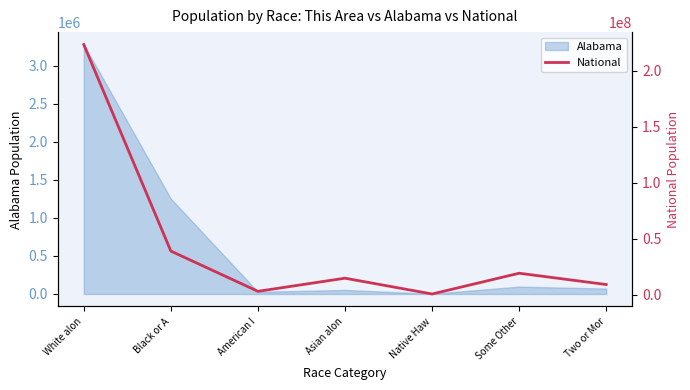

True or false: the data shows 2932248 at American I.

True